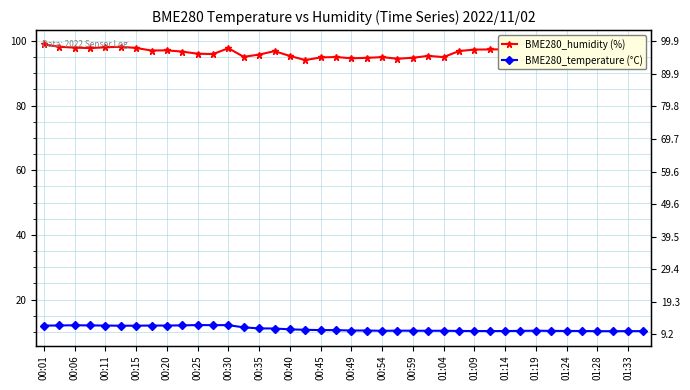

True or false: BME280_temperature (°C) has more than 1 points higher than both neighbors.

True